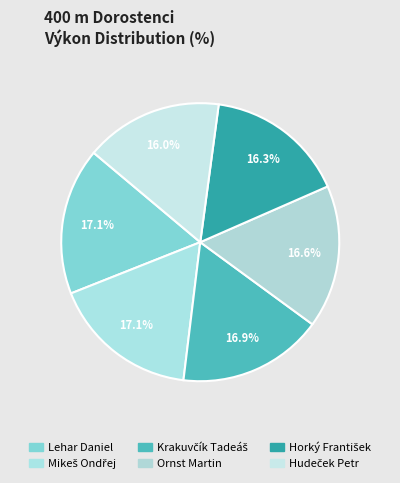

How many segments does this pie chart have?

6